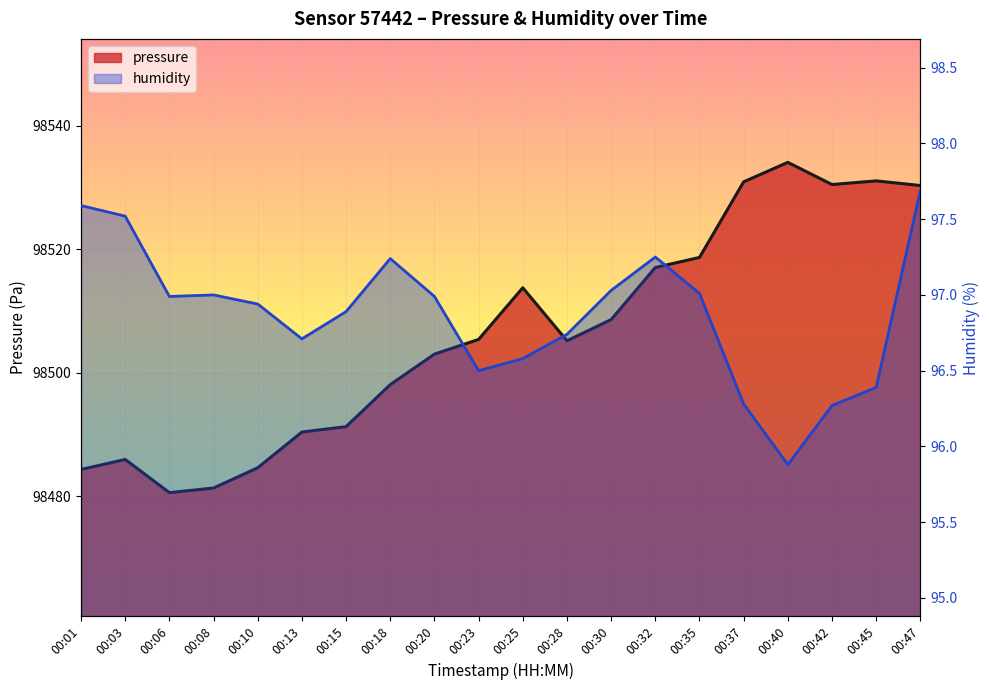

What is the spread (max minus min) of values at 00:03?

98388.4